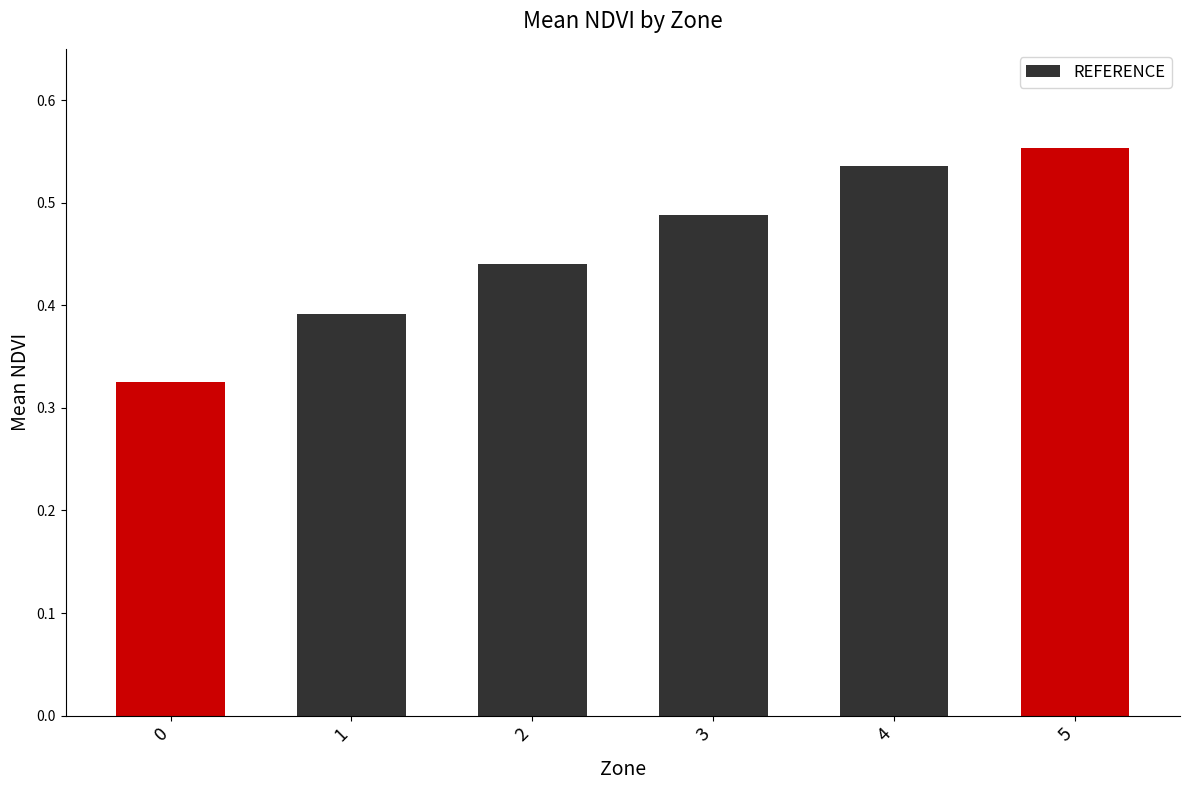

How many data points does each series have?

6